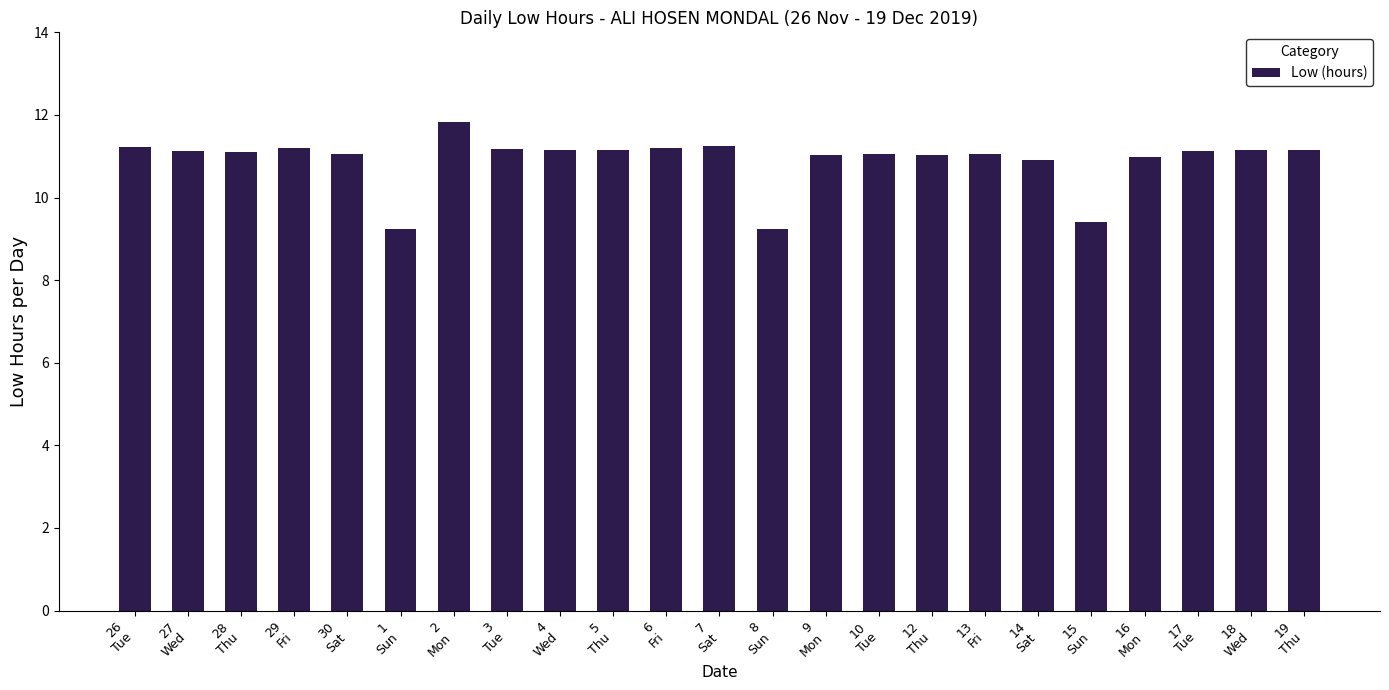

Count the number of data series in this chart.

1